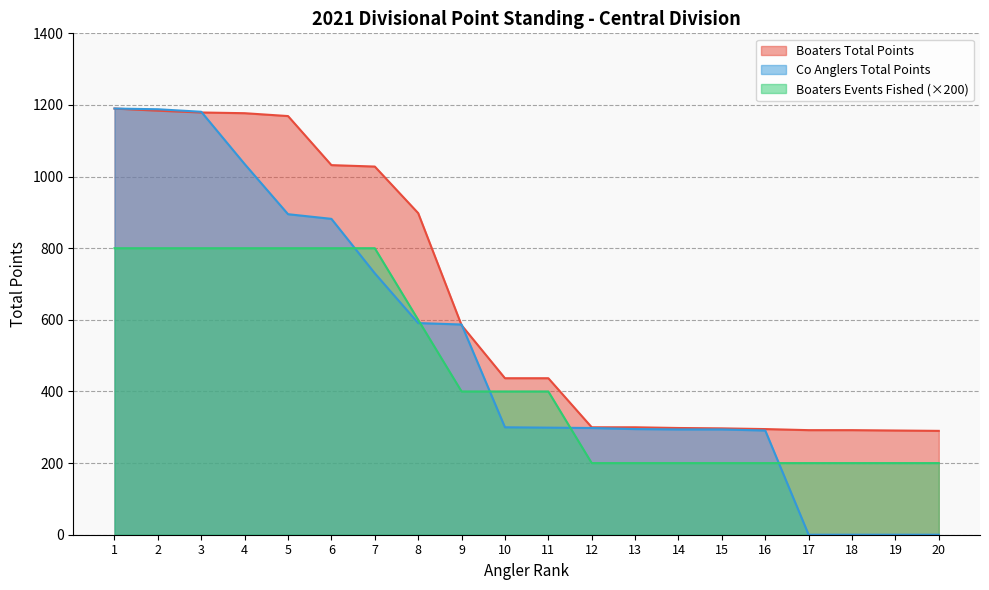

What is the greatest value displayed?

1190